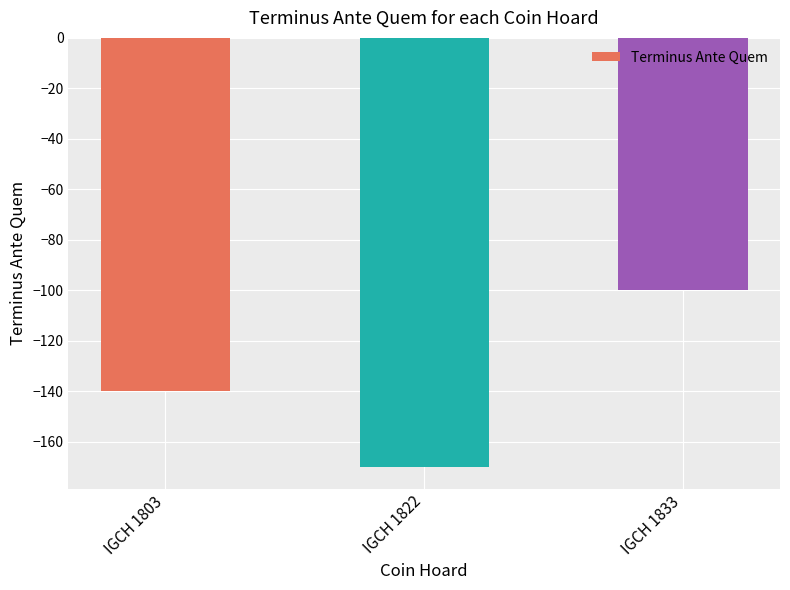

Are the bars horizontal?

No